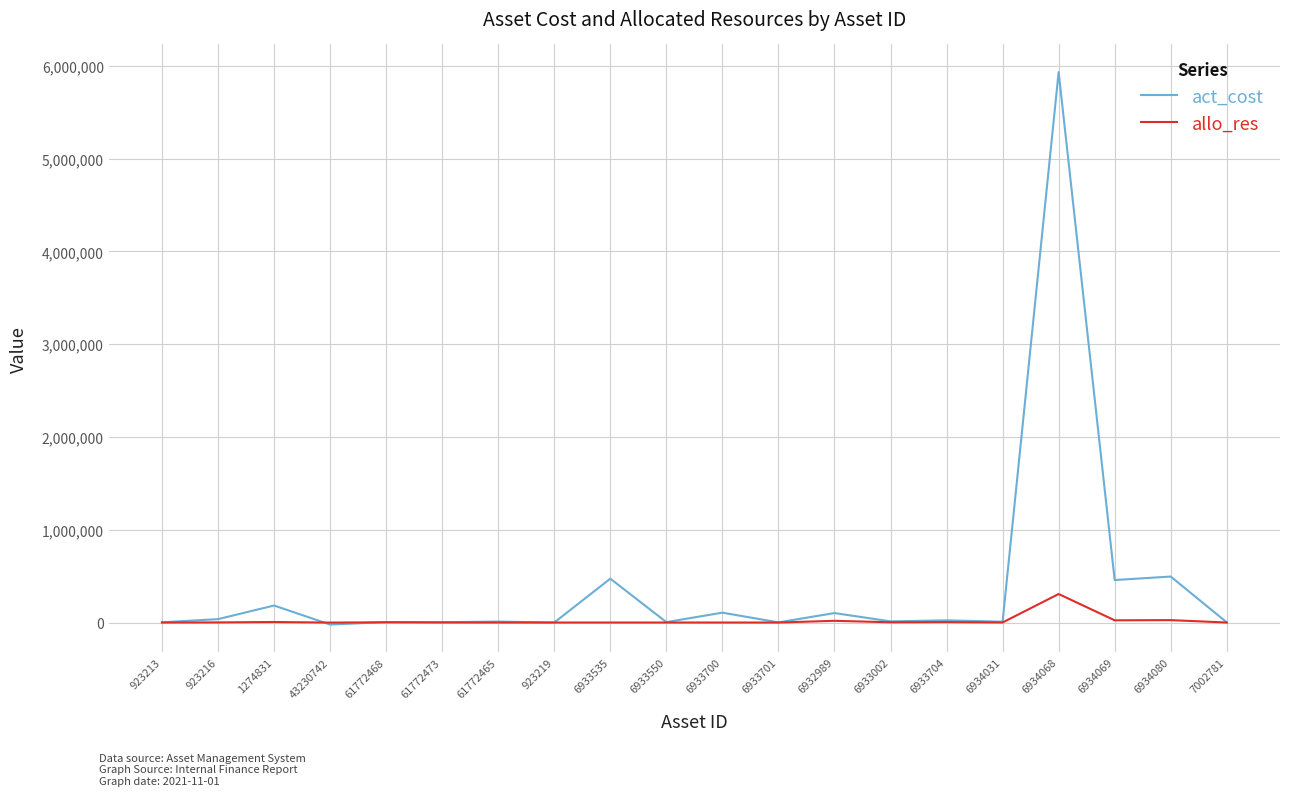

What is the difference between the highest and lowest values at 6933535?

472514.6